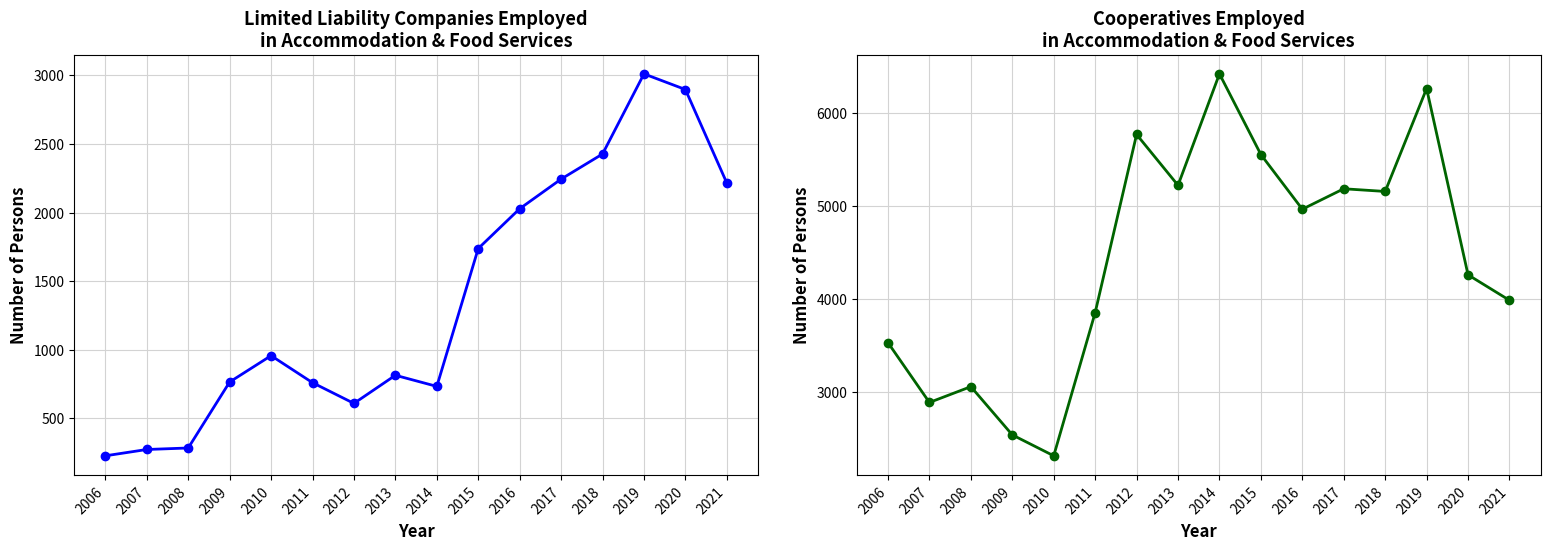

What is the sum of the Cooperatives values at 2013 and 2006?

8757